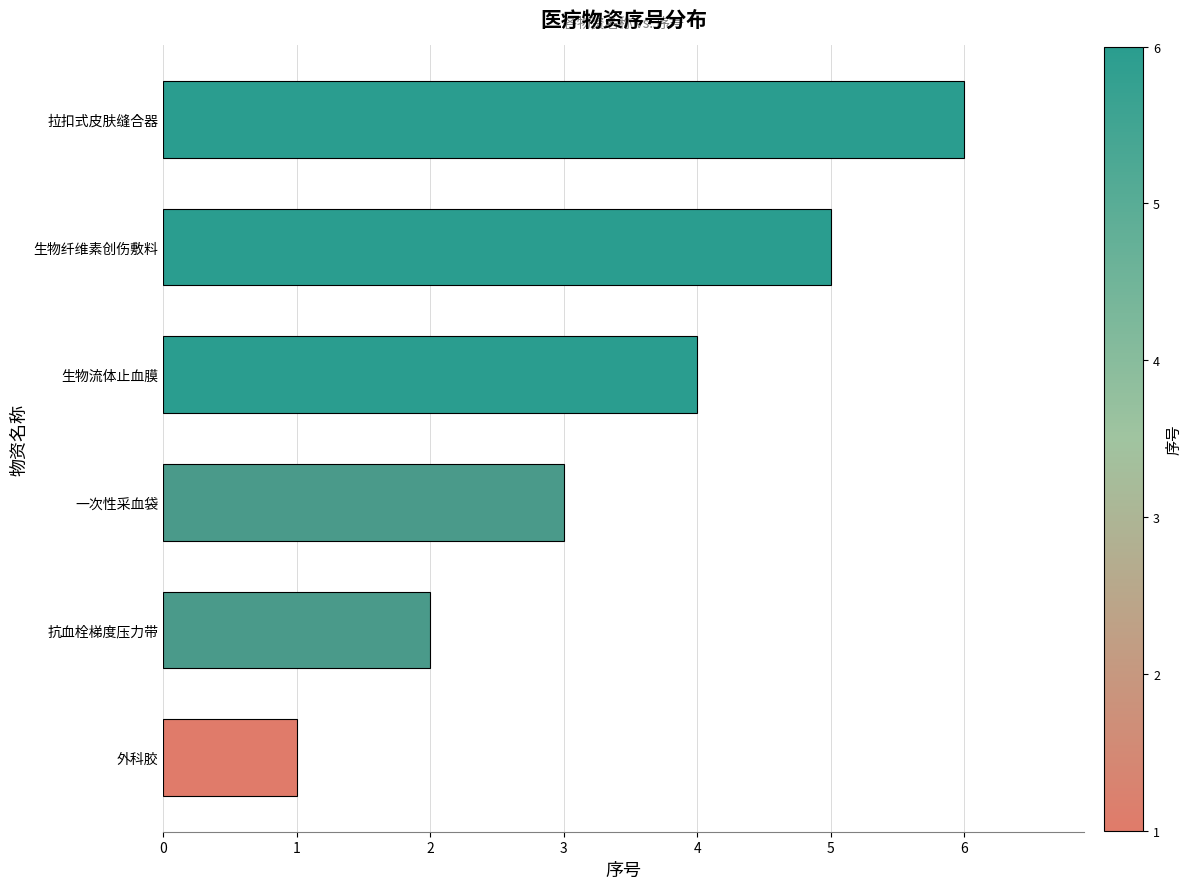

What is the maximum value shown in the chart?

6